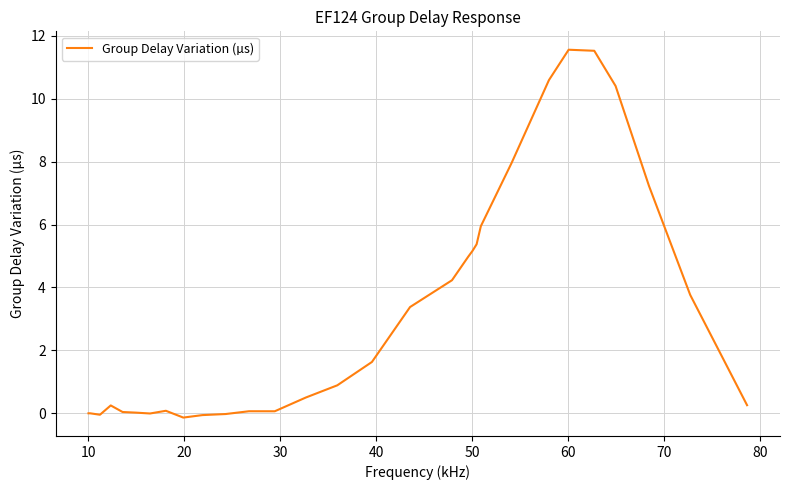

What is the greatest value displayed?

11.6